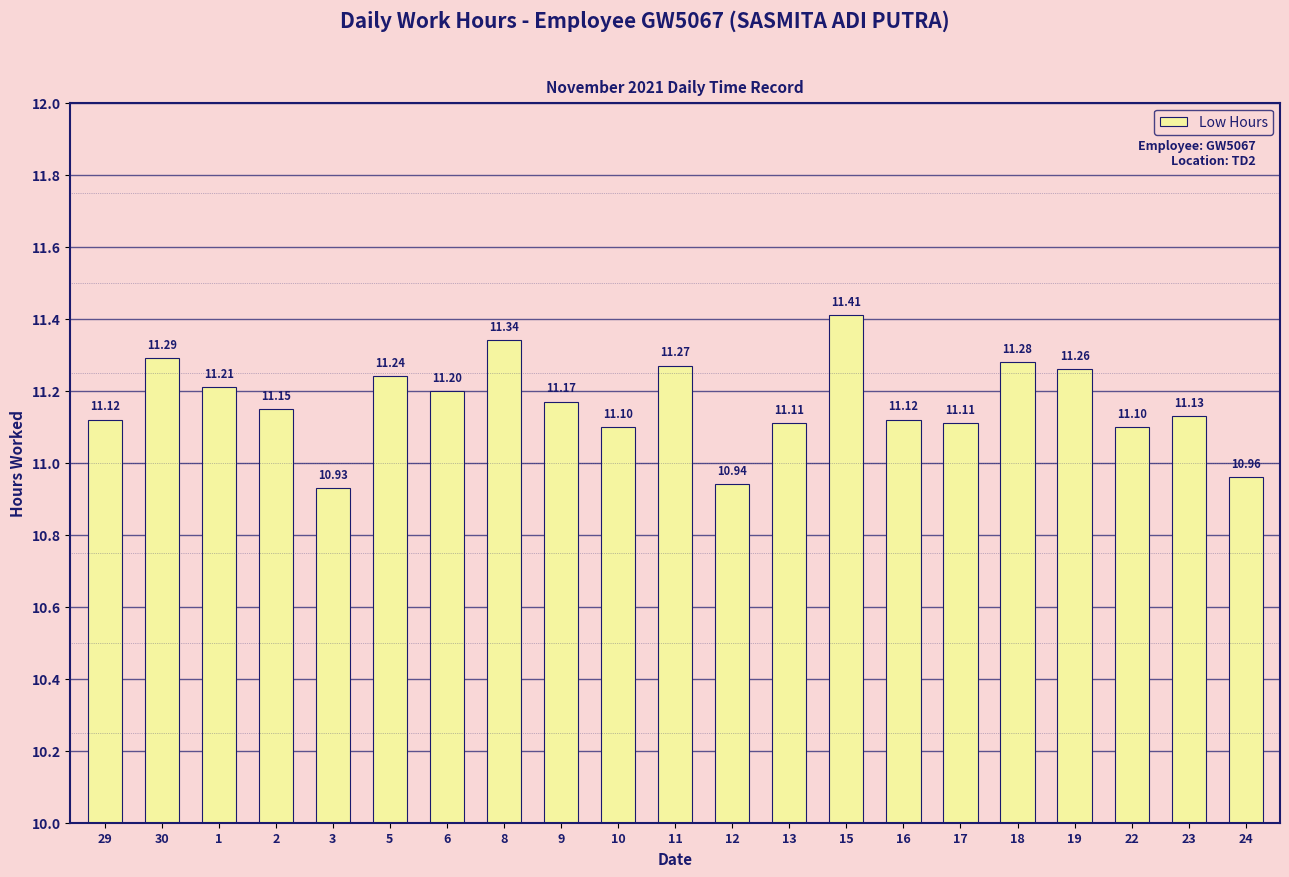

How many bars are there in total?

21